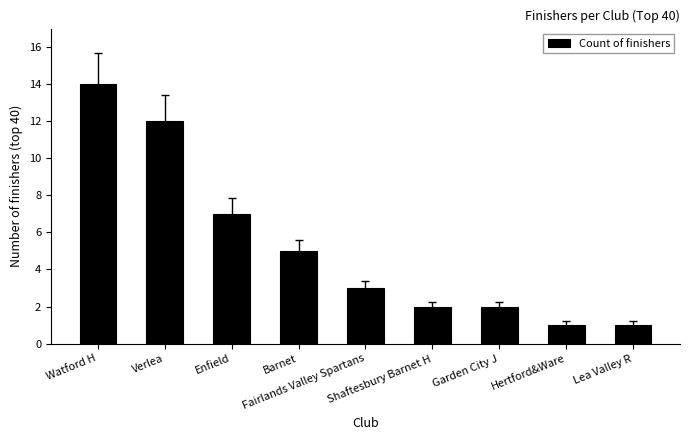

What is the difference between the values at Watford H and Hertford&Ware?

13